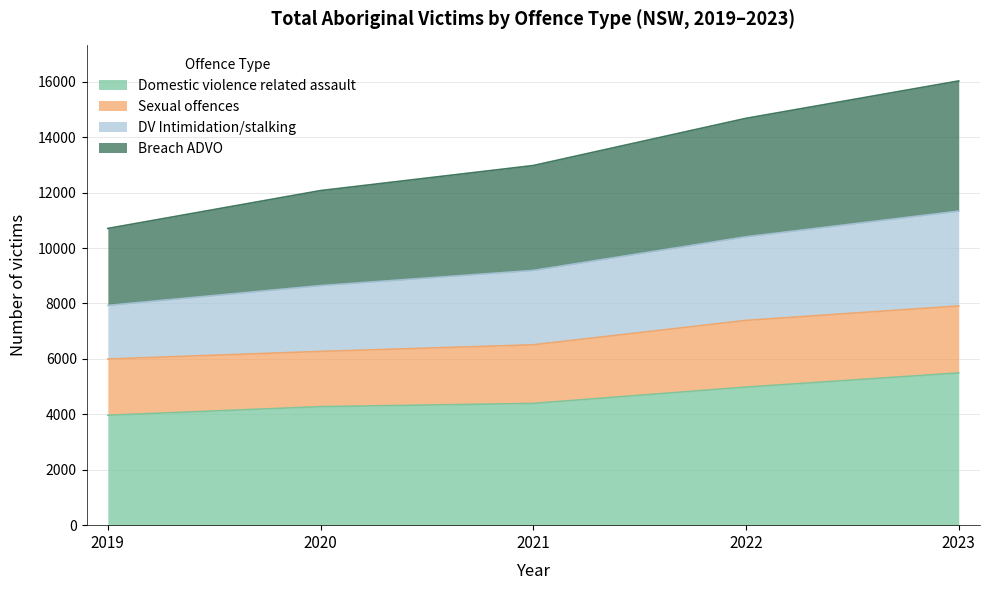

What is the sum of all Domestic violence related assault values?

23110